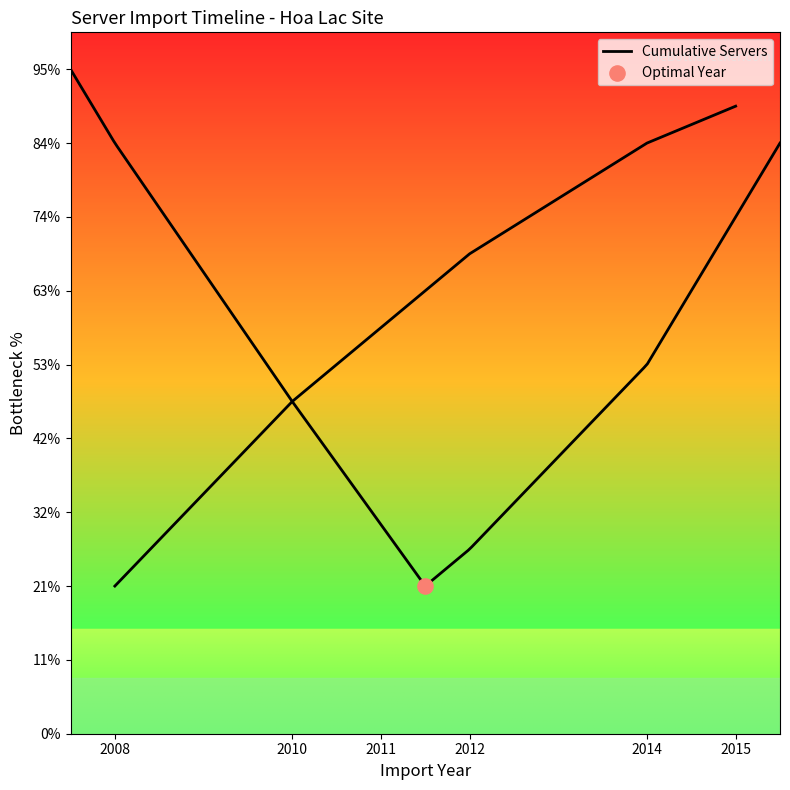

Approximately how many times larger is the value at 2015 compared to 2012?

1.3